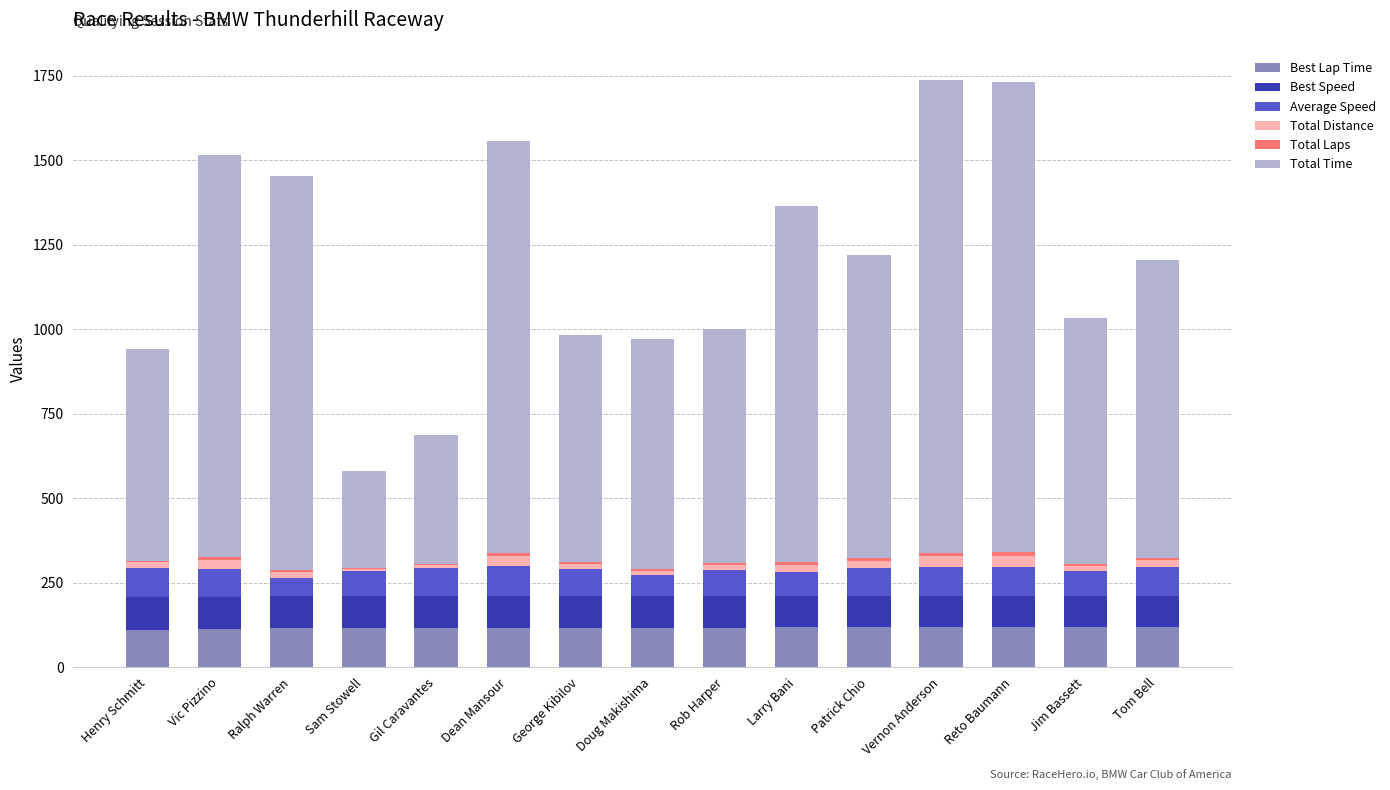

What is the maximum value for Best Lap Time?

119.7